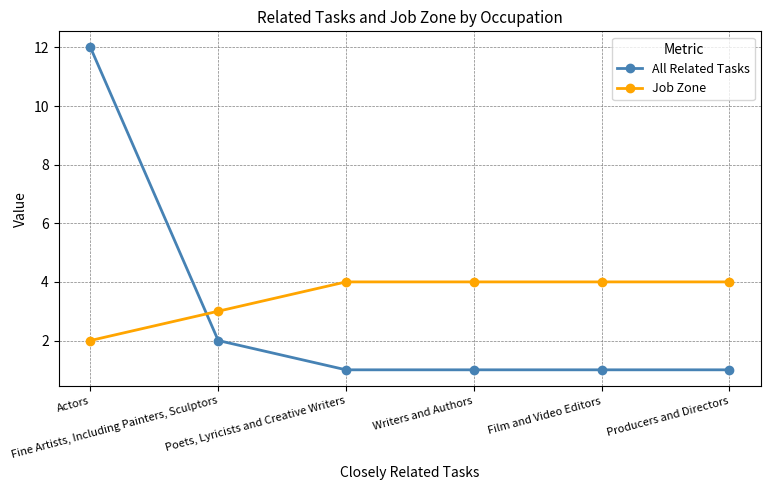

What is the value of the Job Zone point at the 1st from the left?

2